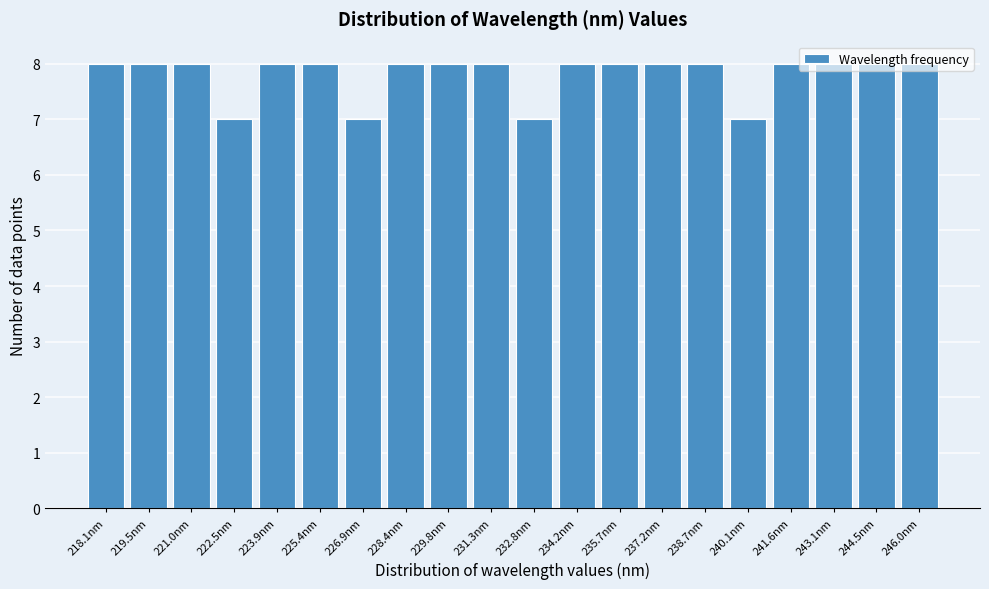

What is the label of the 10th bar from the right?

232.8nm